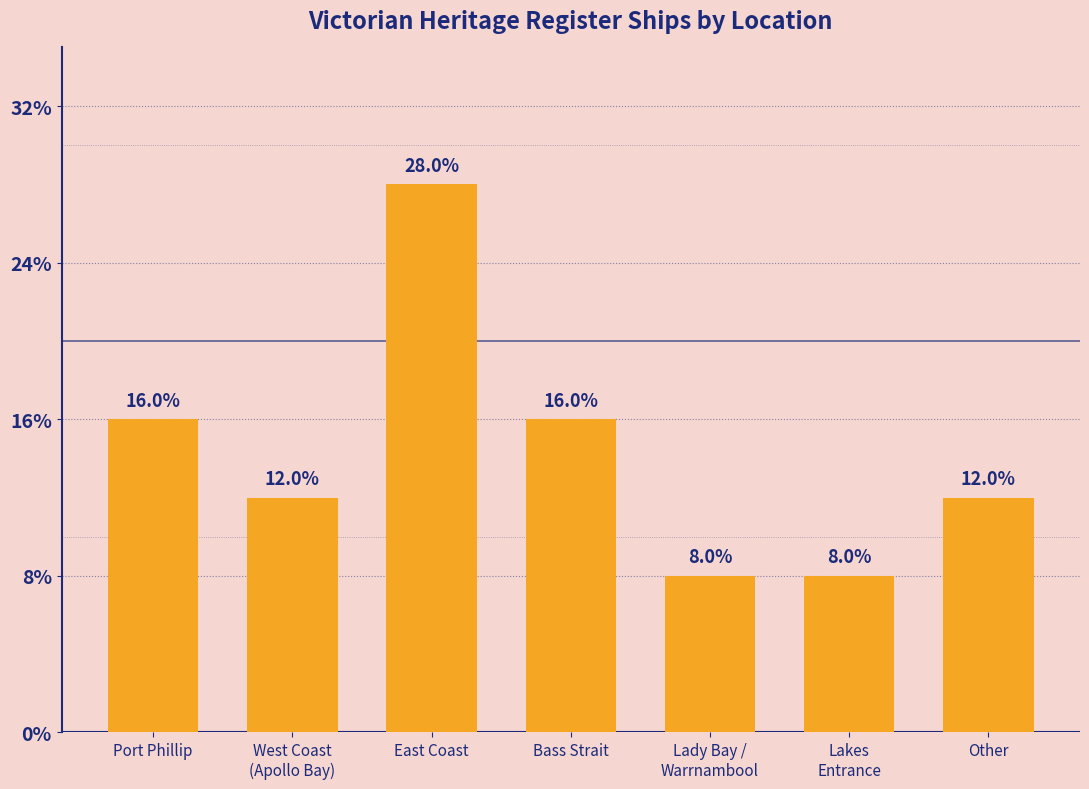

What is the difference between the maximum and minimum values?

20.0